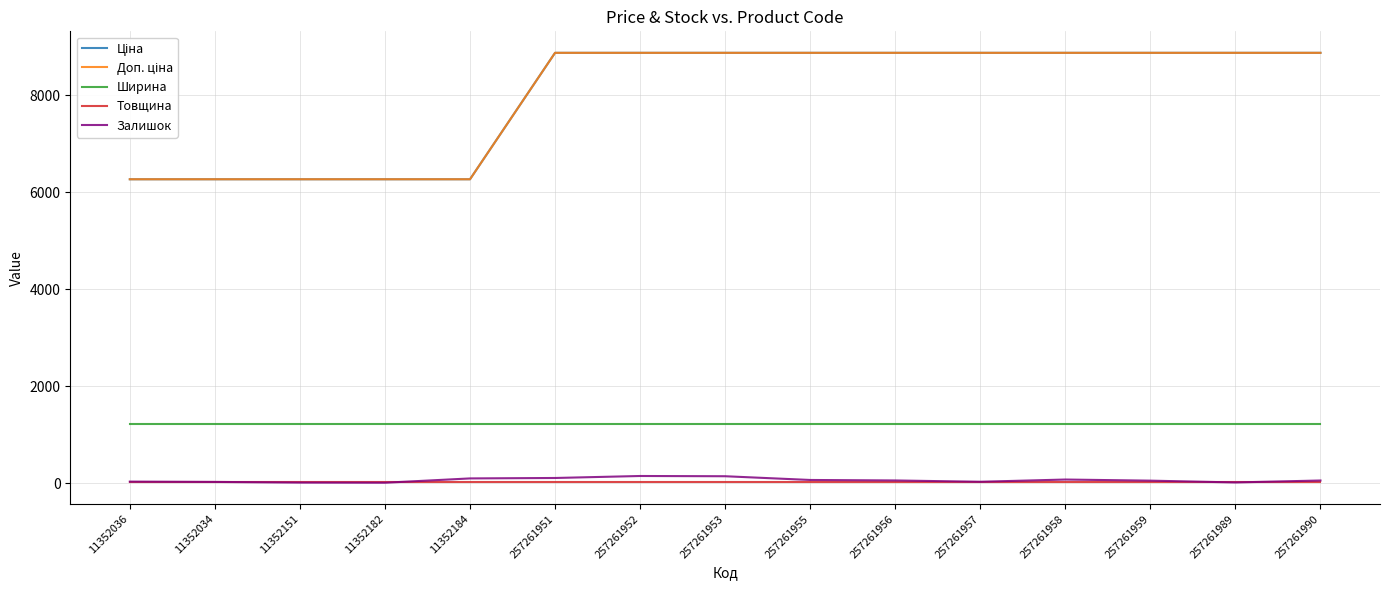

The value of Ціна at 11352182 is 6266.7. True or false?

True